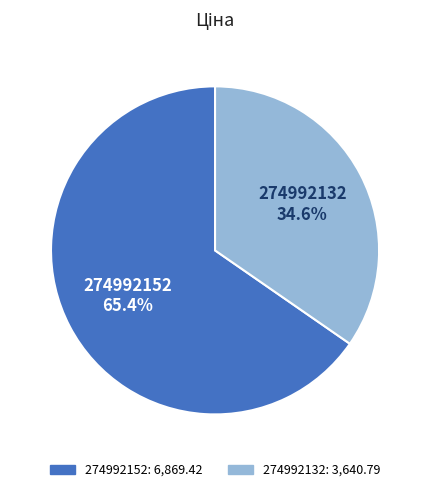

What percentage is the 274992132 slice, to the nearest percent?

35%